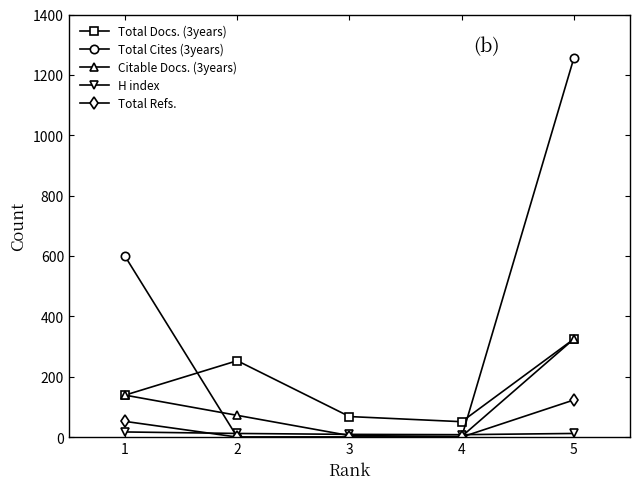

The value of Citable Docs. (3years) at 2 is 72. True or false?

True